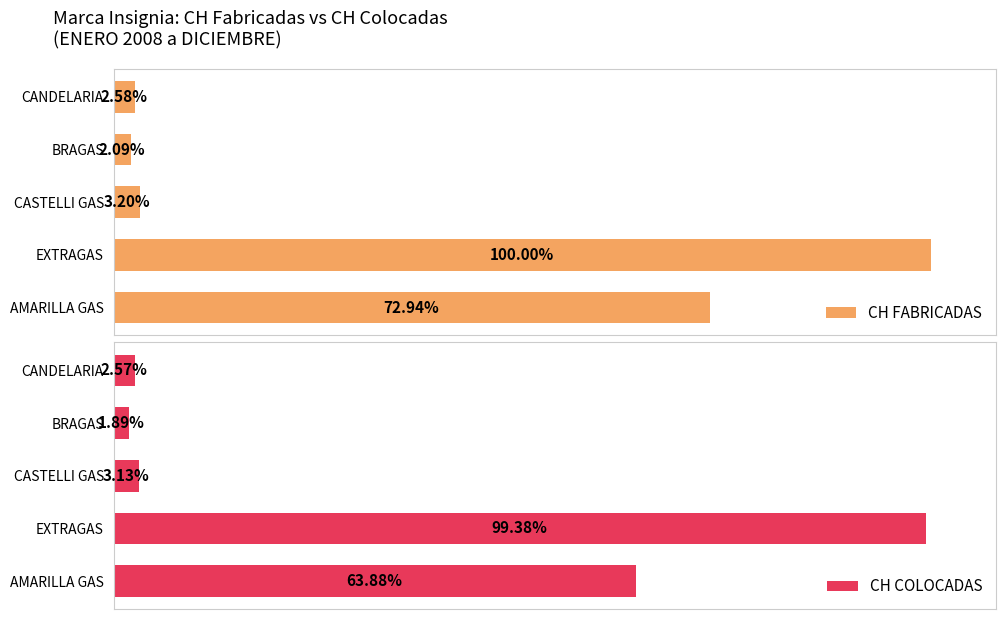

The value of CH FABRICADAS at CANDELARIA is 7252. True or false?

False